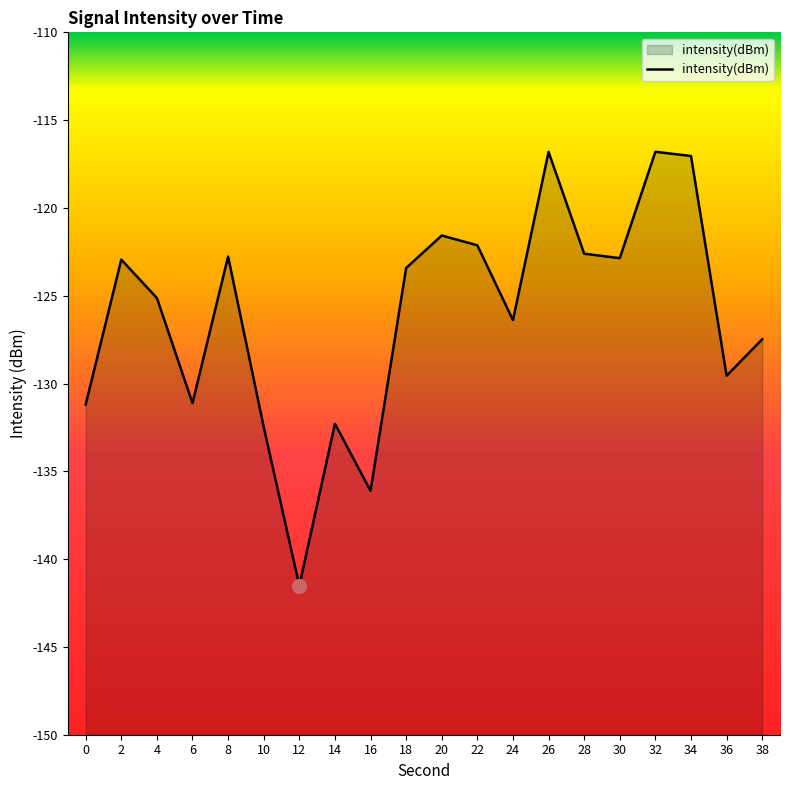

Rank the categories by value from lowest to highest.

12, 16, 10, 14, 0, 6, 36, 38, 24, 4, 18, 2, 30, 8, 28, 22, 20, 34, 26, 32